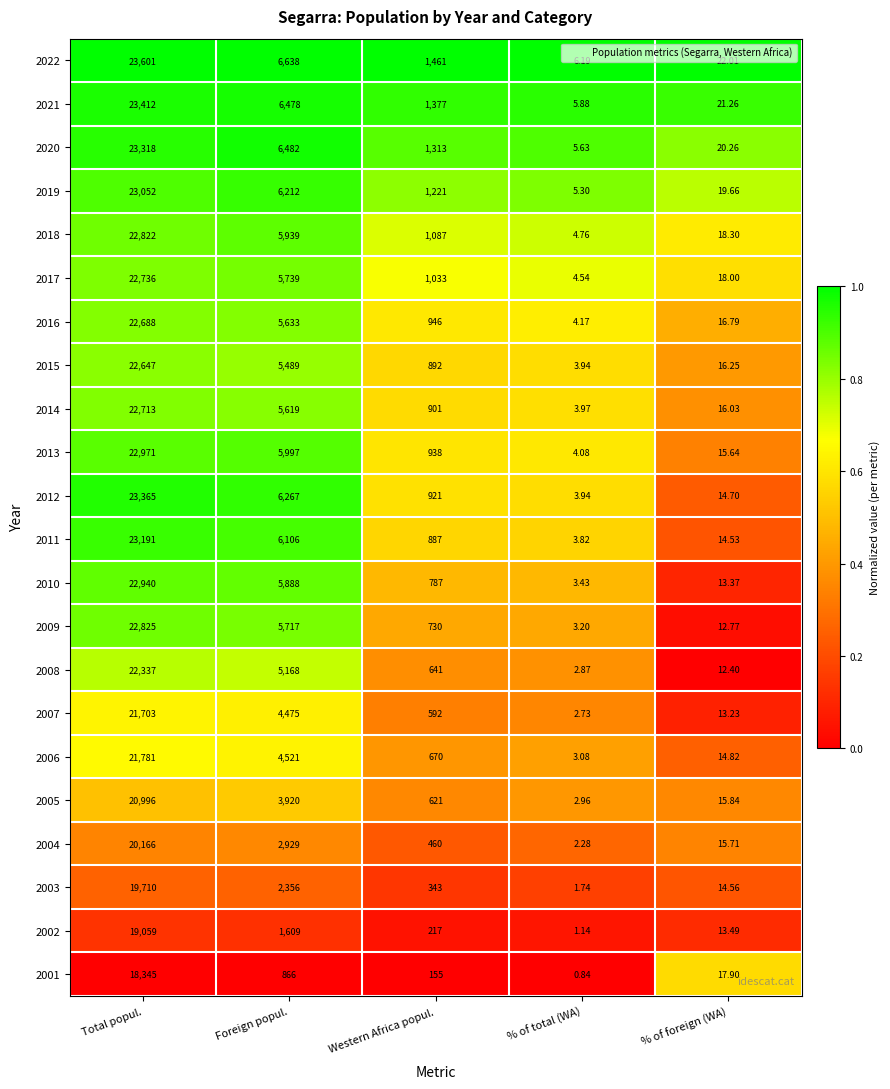

At how many categories does at least one series exceed 0?

5